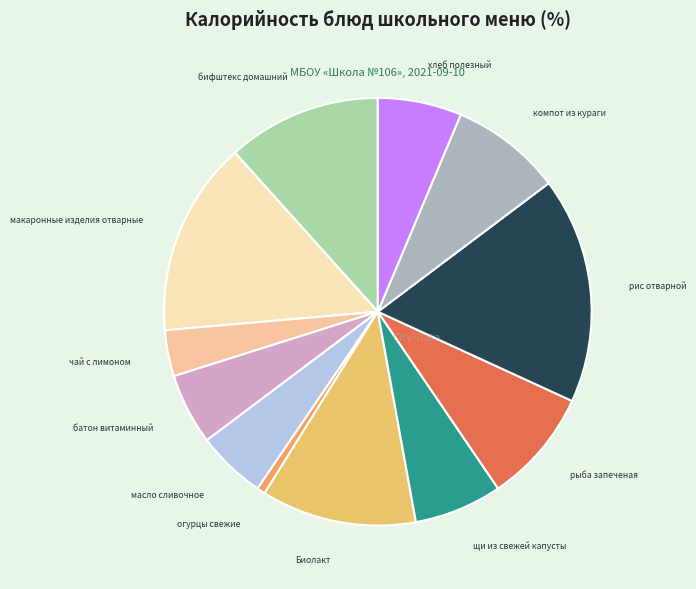

Does чай с лимоном account for over 50% of the chart?

No